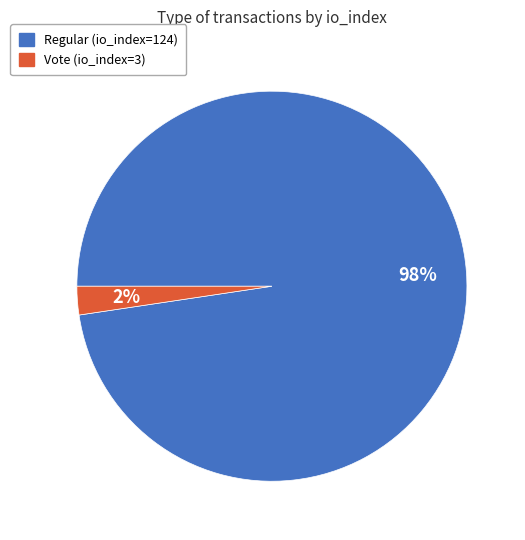

How many segments does this pie chart have?

2